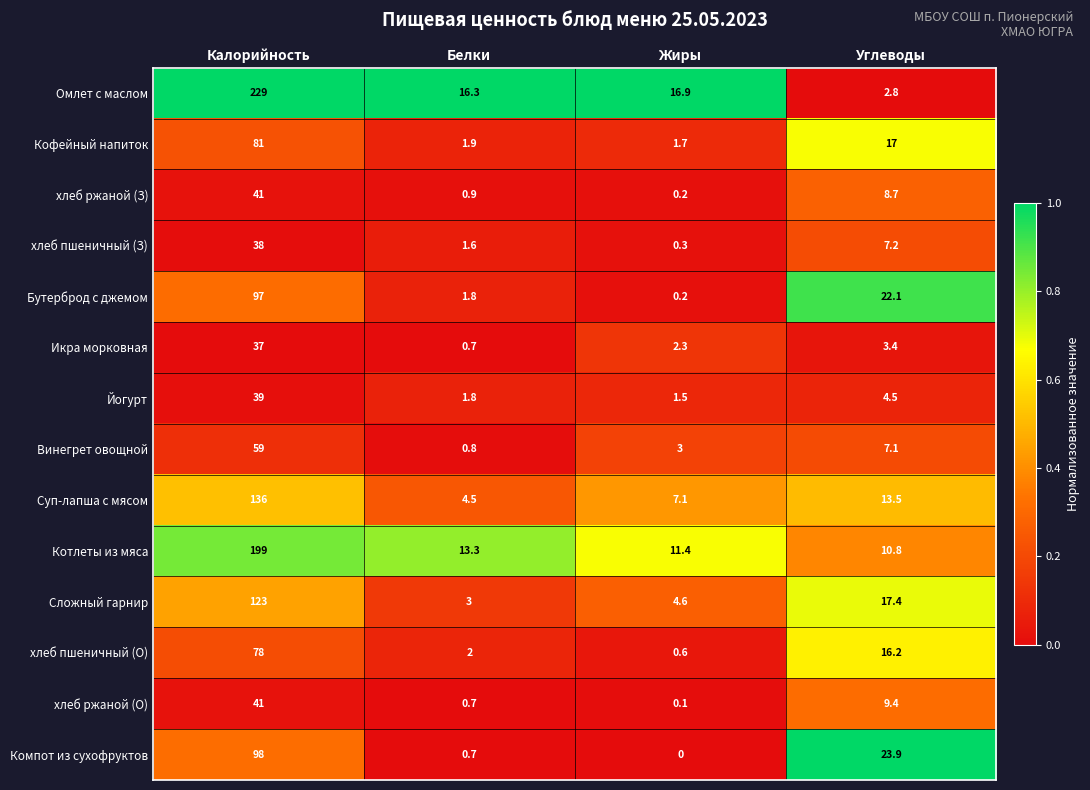

Which series has the largest total across all categories?

Омлет с маслом